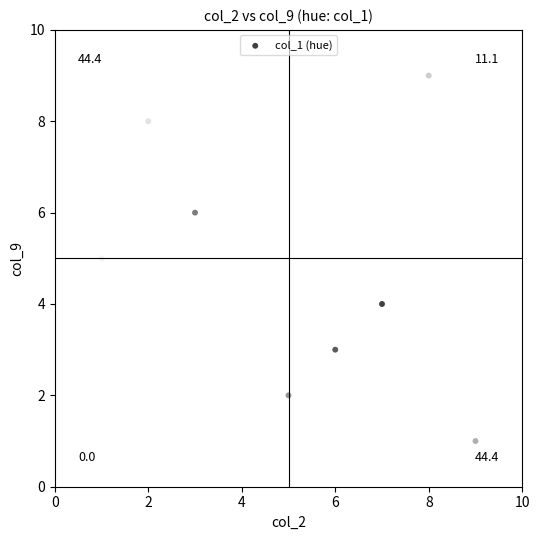

What is the average Y value?

5